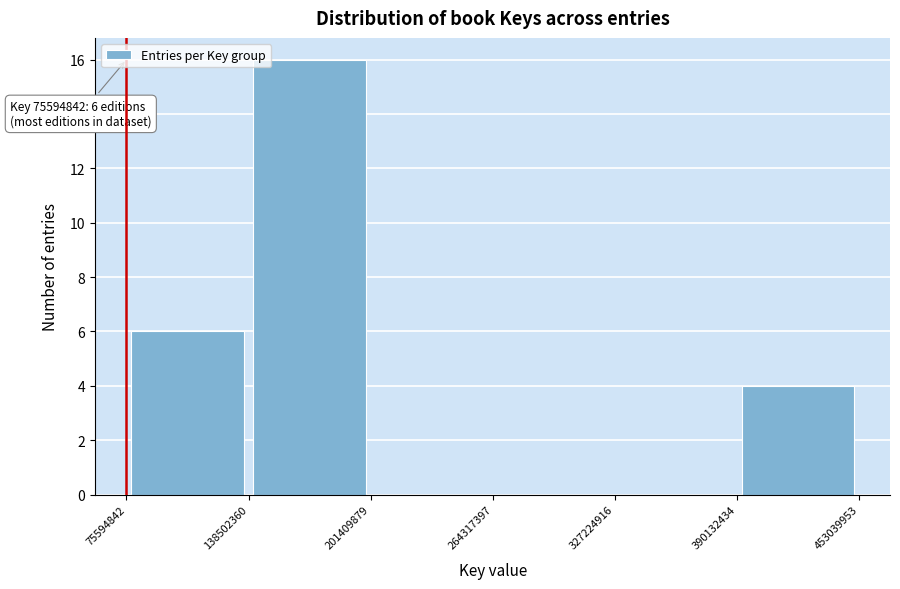

Which range on the x-axis has the tallest bar?

138502360 to 201409879